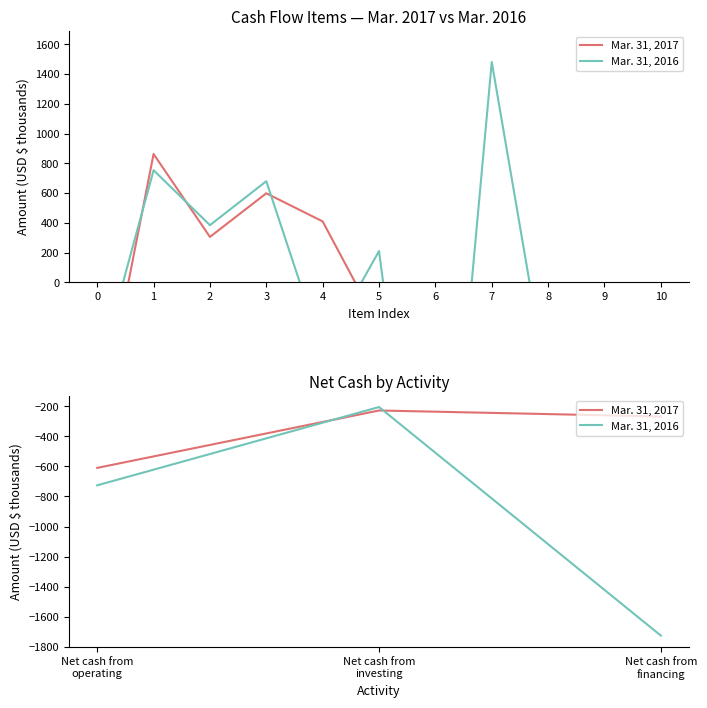

List the series in order of their overall mean, lowest first.

Mar. 31, 2016, Mar. 31, 2017